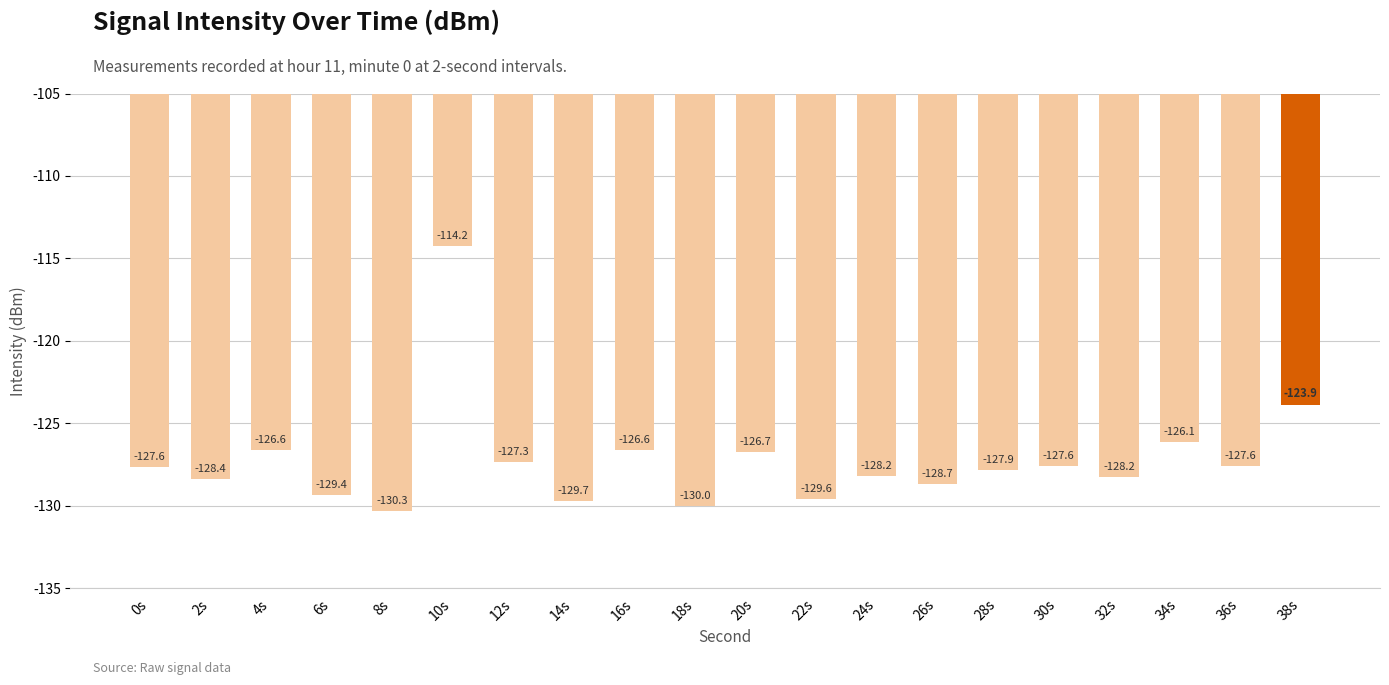

The value at 16s is -126.6. True or false?

True